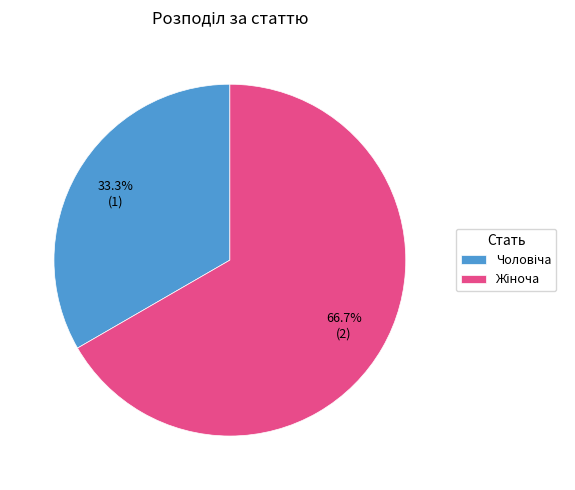

Does any single category account for the majority?

Yes